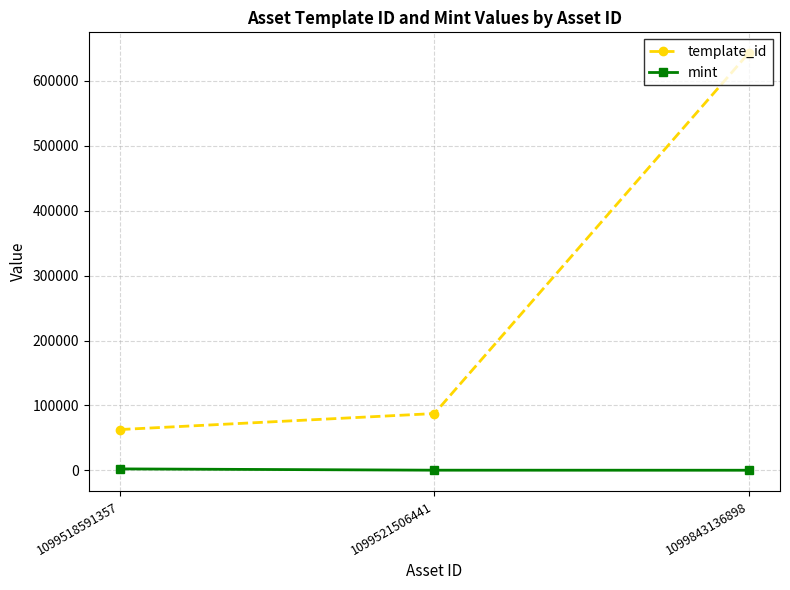

Which series changed the most between 1099518591357 and 1099843136898?

template_id